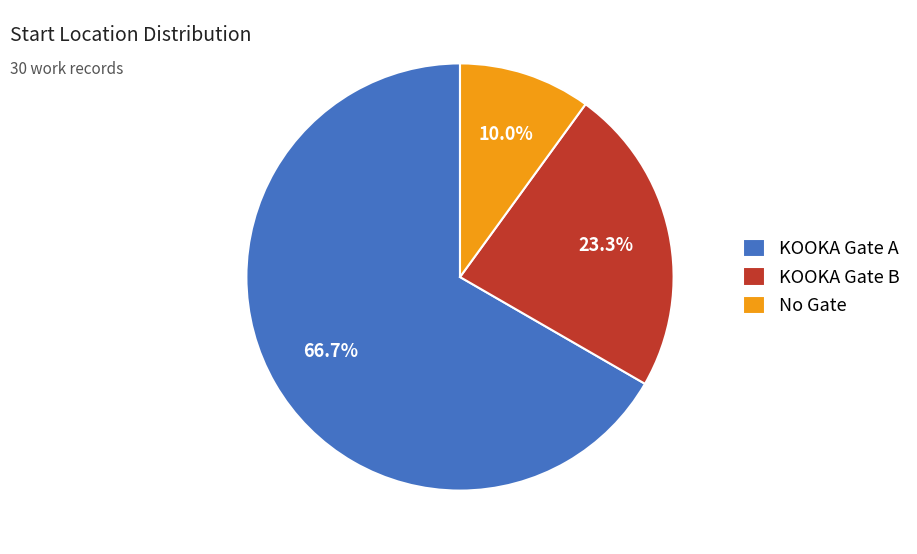

Between No Gate and KOOKA Gate A, which is larger?

KOOKA Gate A